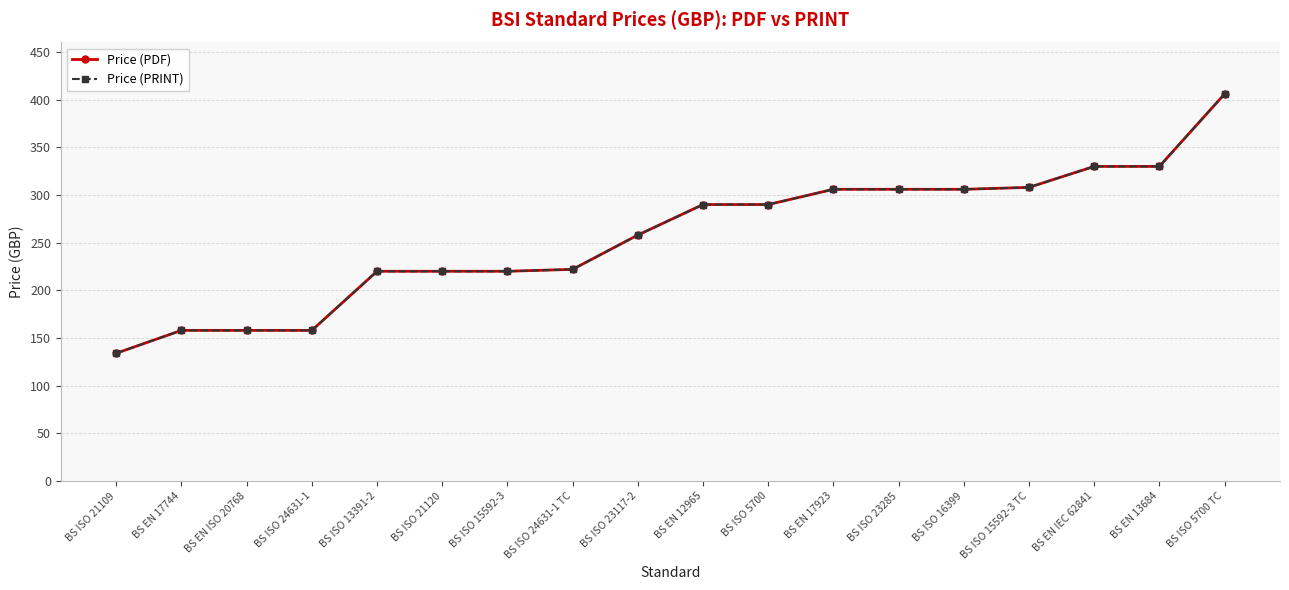

What is the greatest value displayed?

406